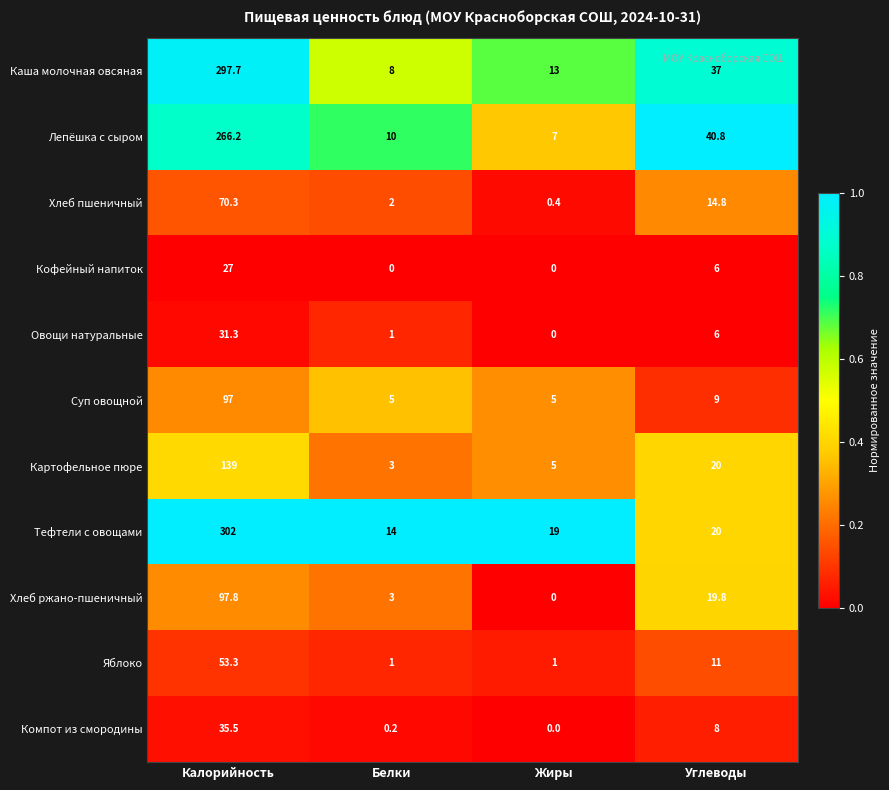

What is the difference between the maximum and minimum values in the Суп овощной series?

92.0